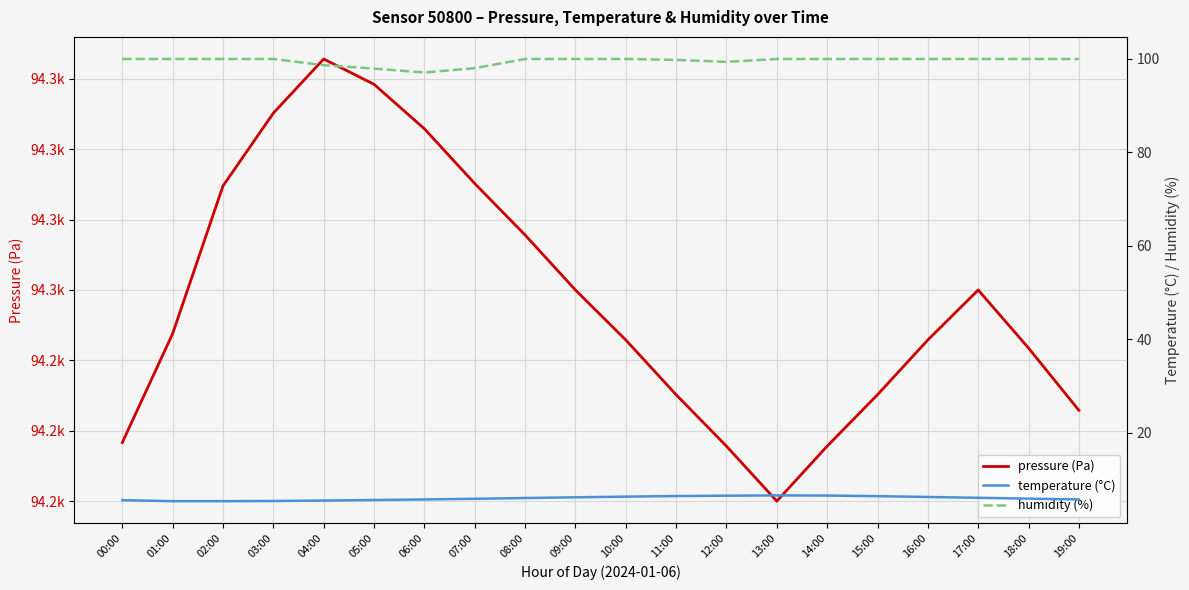

What is the approximate value of pressure (Pa) at 14:00?

94215.6